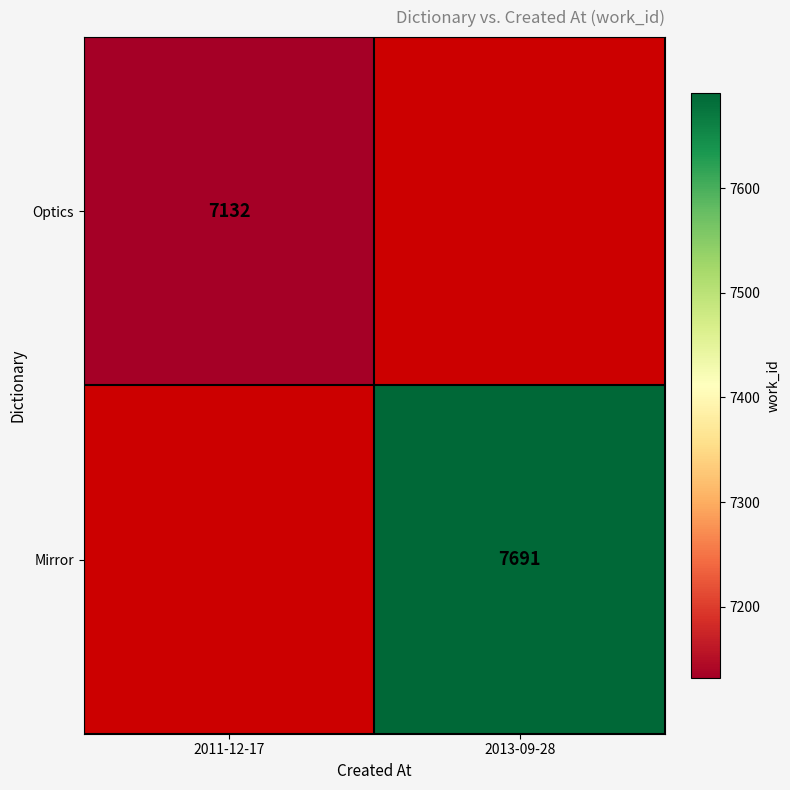

The Optics series shows 7132 at 2011-12-17. True or false?

True